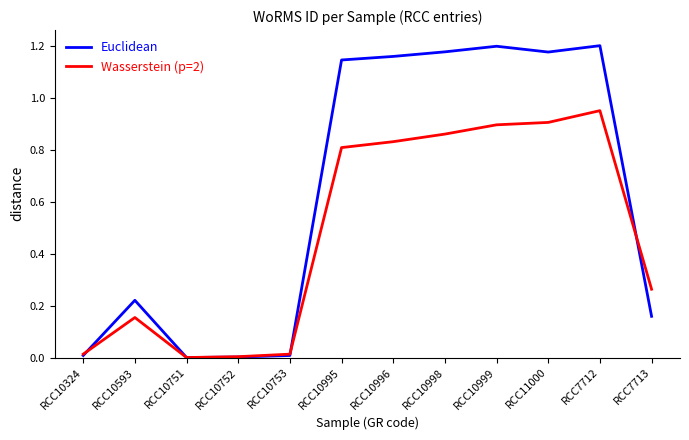

True or false: Wasserstein (p=2) has a value of 0.6 at RCC11000.

False